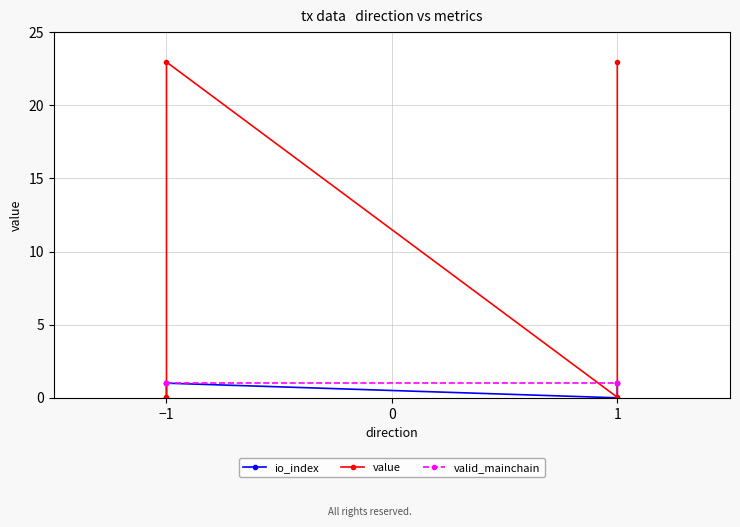

Which label corresponds to the largest value in the chart?

−1